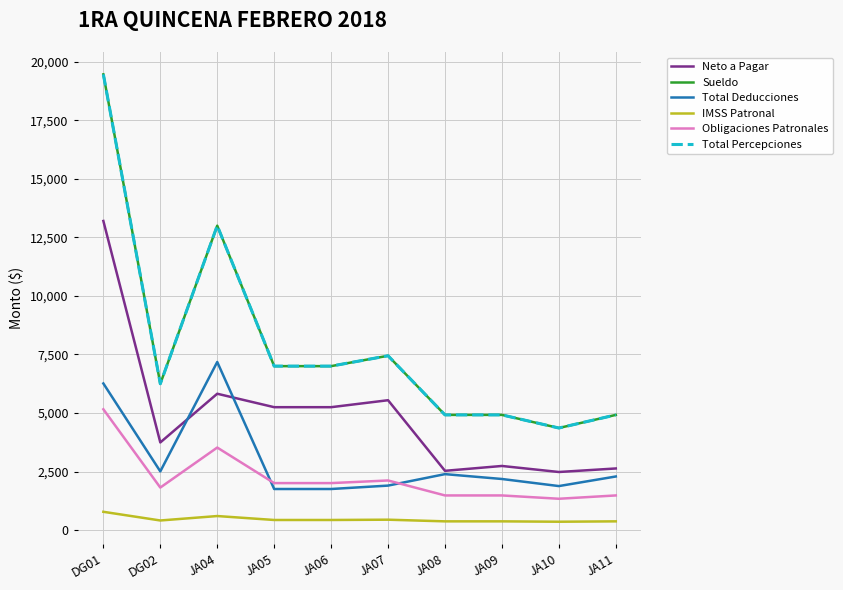

Reading right to left, what are all the values shown in this chart?

Neto a Pagar: 2630.4	2479.6	2737.4	2529.8	5545.0	5247.6	5247.6	5822.0	3741.8	13200.4
Sueldo: 4918.4	4358.2	4918.4	4918.4	7443.8	7000.8	7000.8	13000.0	6247.3	19461.4
Total Deducciones: 2288.0	1878.6	2181.0	2388.6	1898.8	1753.2	1753.2	7178.0	2505.5	6261.0
IMSS Patronal: 371.9	356.2	371.9	371.9	442.8	430.3	430.3	598.7	409.2	780.1
Obligaciones Patronales: 1478.5	1336.8	1478.5	1478.5	2117.6	2005.5	2005.5	3523.7	1814.8	5158.9
Total Percepciones: 4918.4	4358.2	4918.4	4918.4	7443.8	7000.8	7000.8	13000.0	6247.3	19461.4